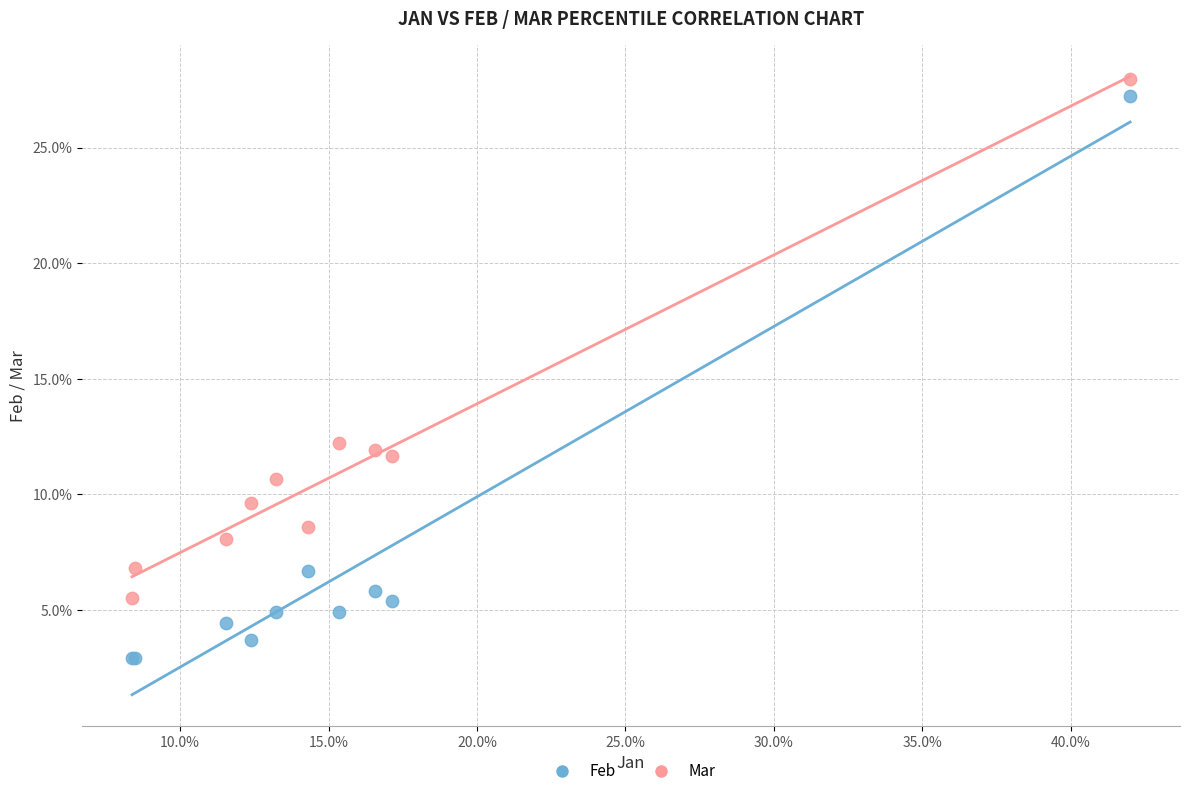

Which series contains the highest Y value?

Mar